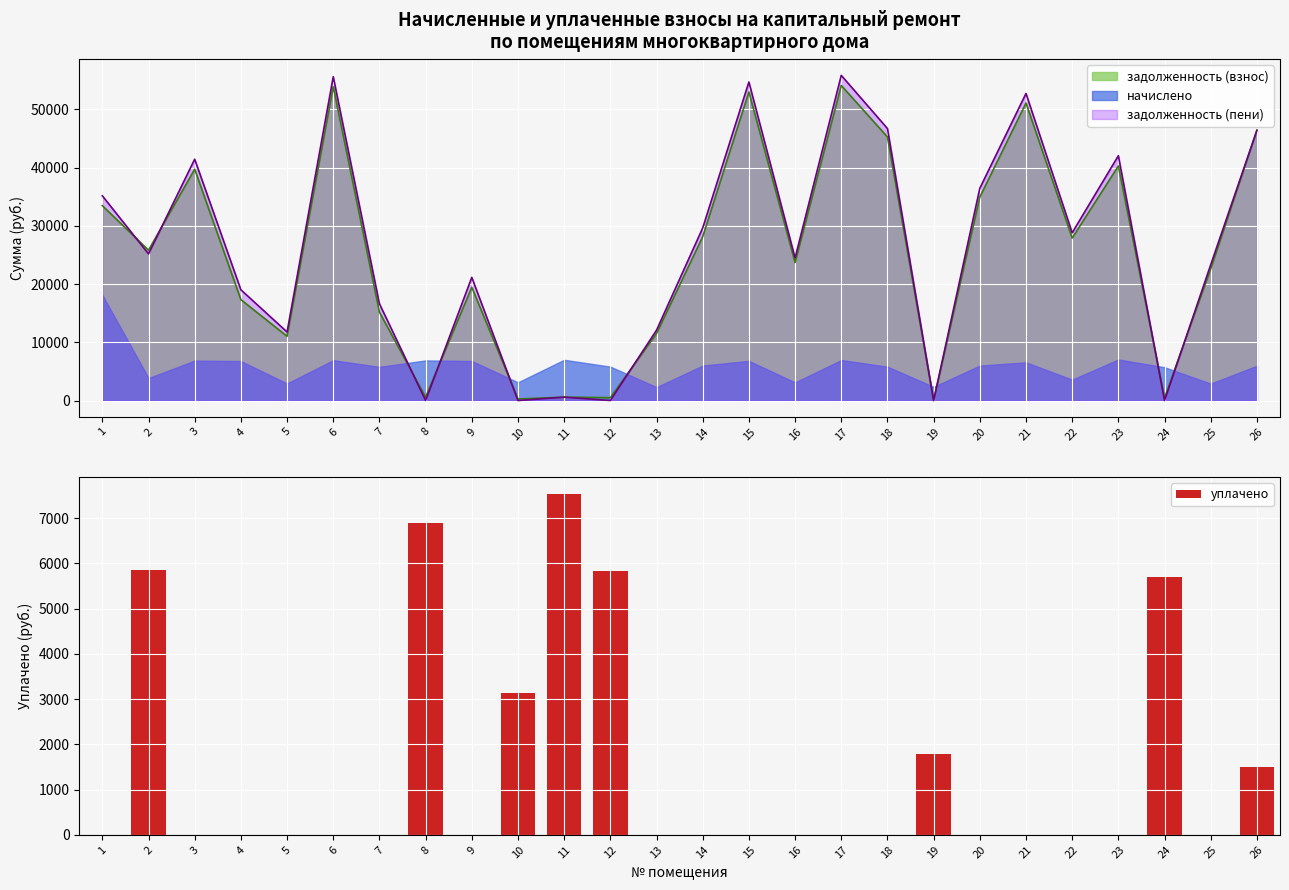

How many data points in задолженность (пени) are above 25184?

13